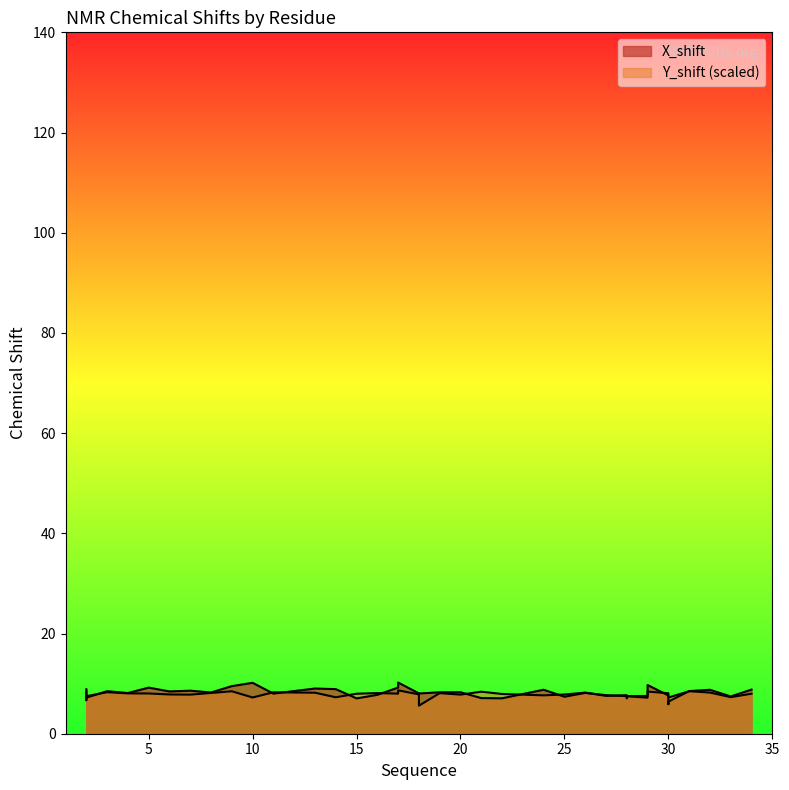

Which series has the widest spread of values?

X_shift